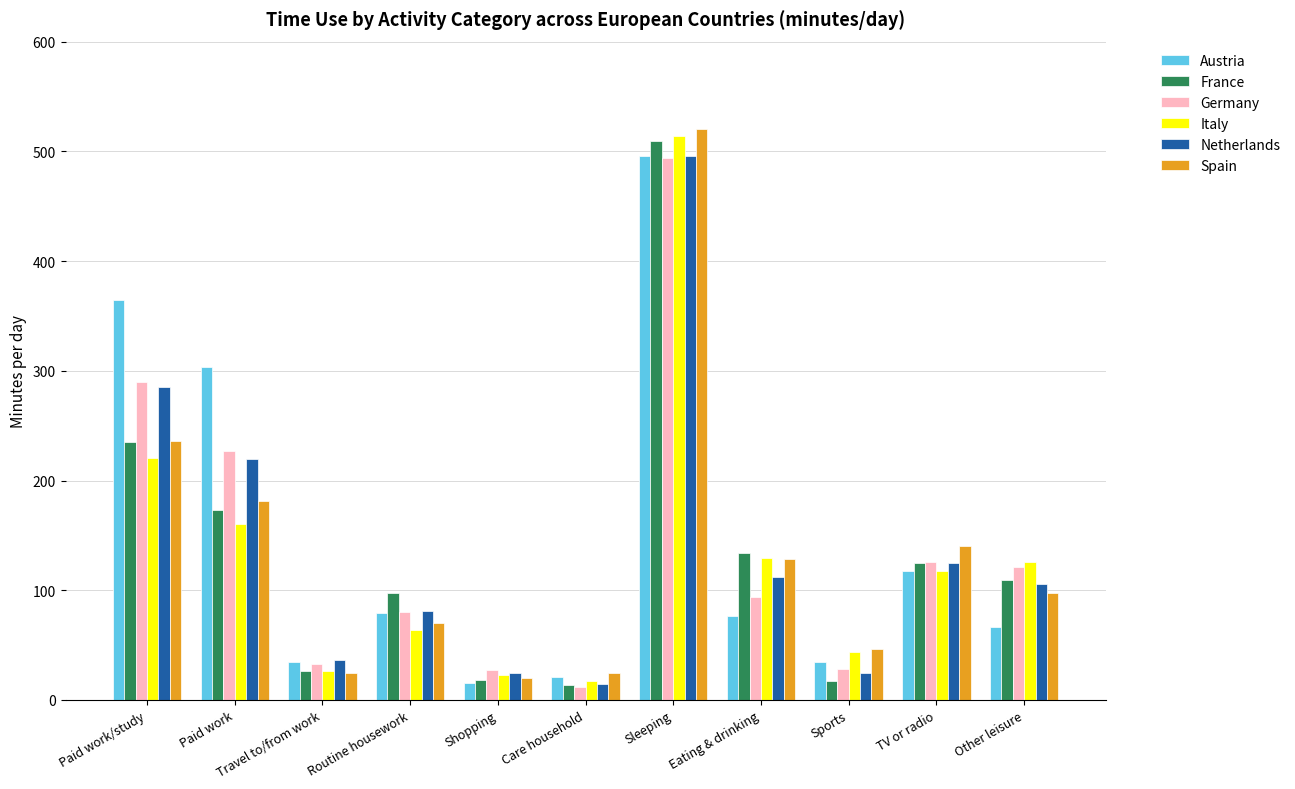

At which category does the chart reach its peak across all series?

Sleeping